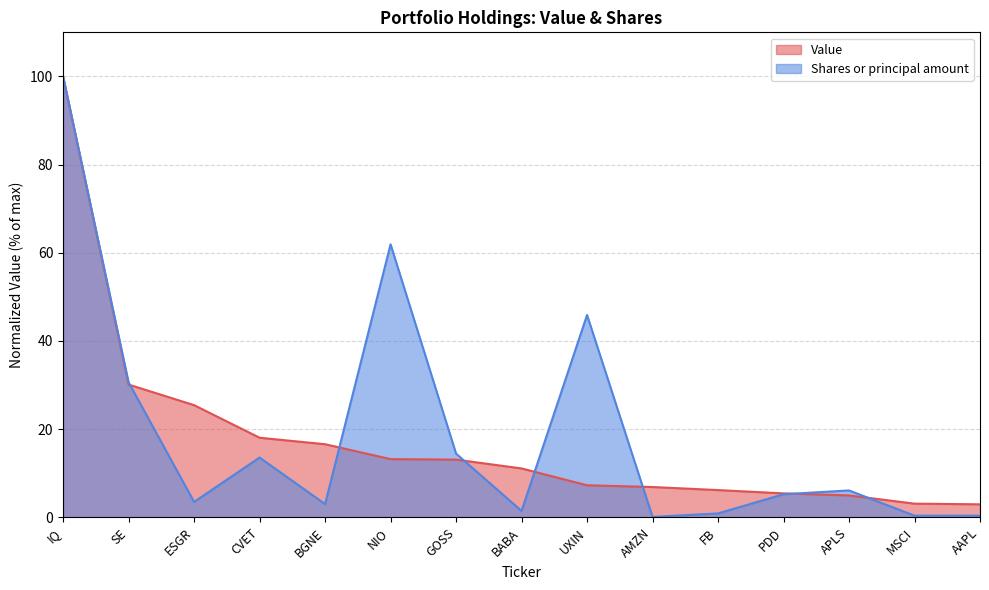

What is the difference between the maximum and minimum values in the Shares or principal amount series?

99.9